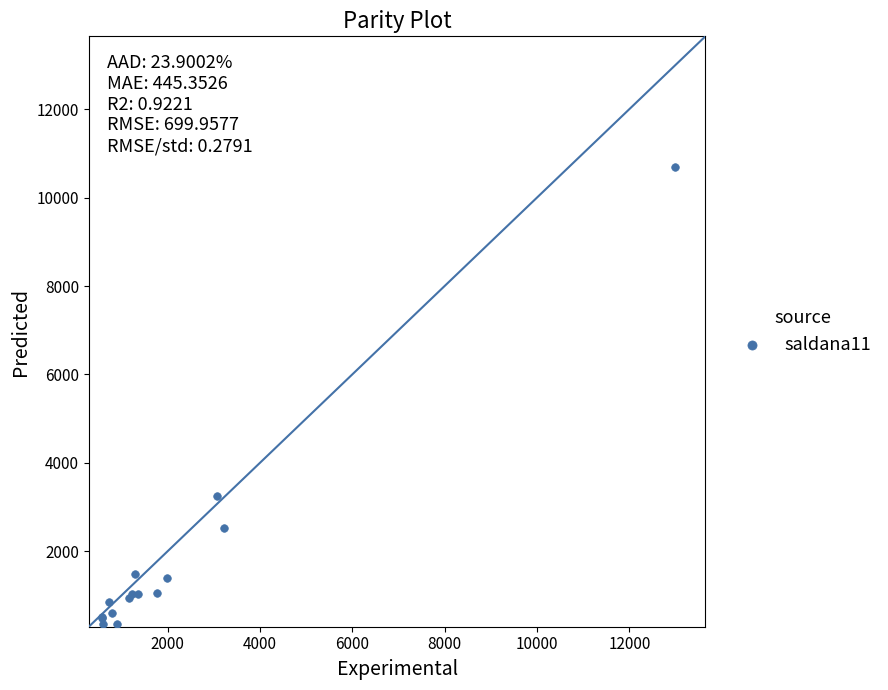

What Y value in the scatter plot is closest to 5520?

3248.7